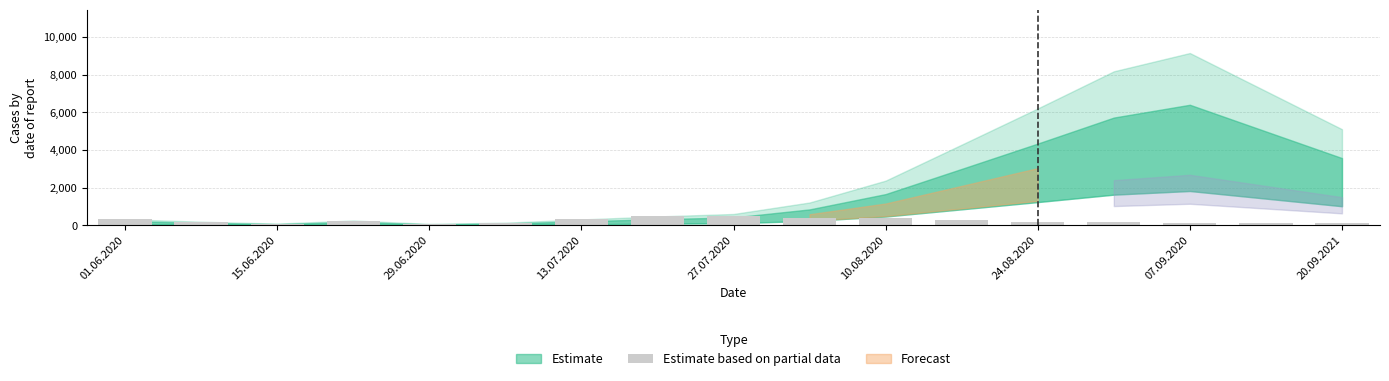

What is the maximum value shown in the chart?

510